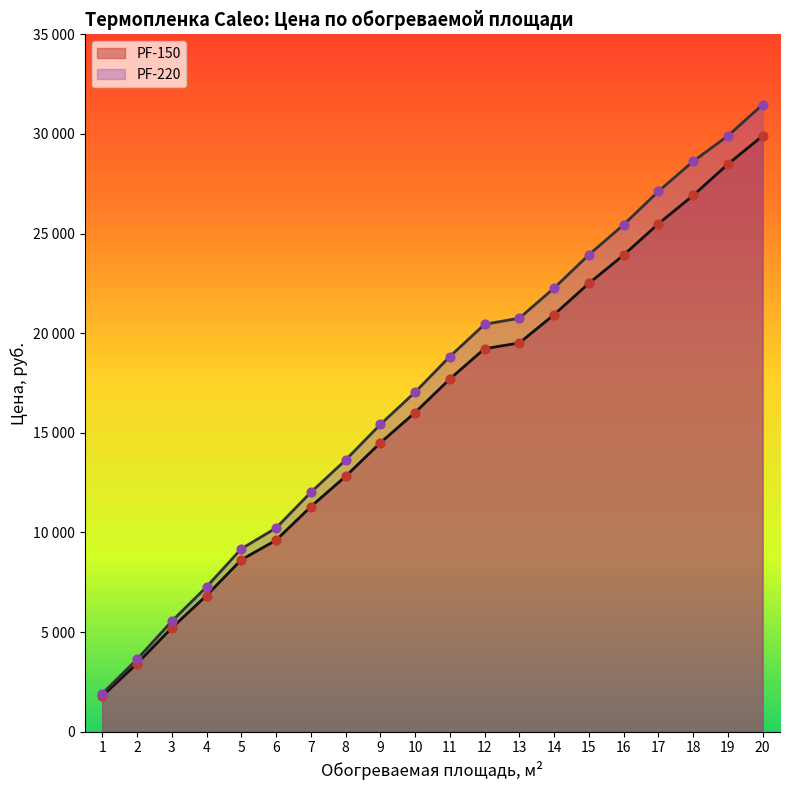

At which category is the sum across all series the highest?

20